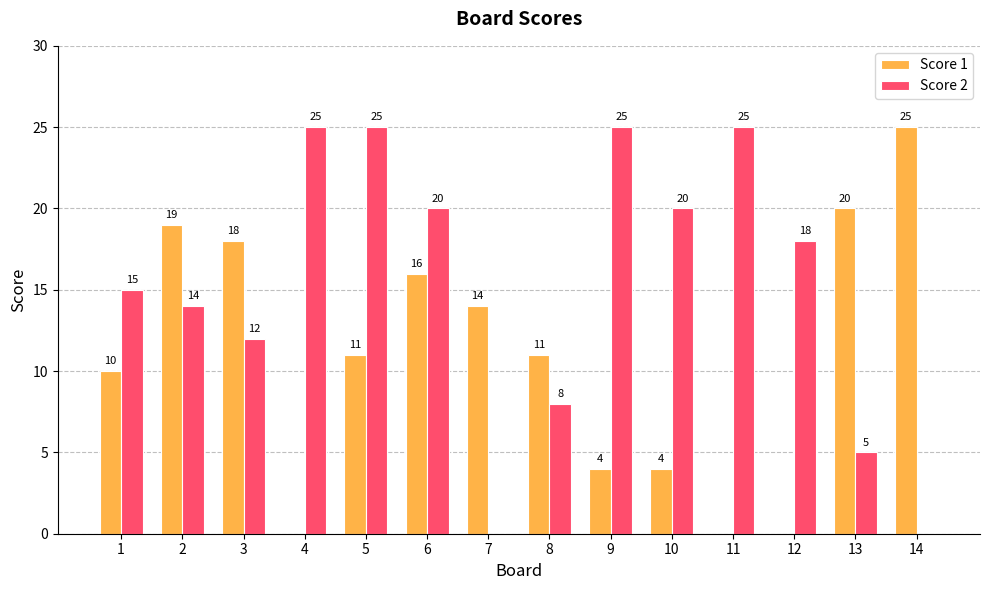

Which series has the largest total across all categories?

Score 2